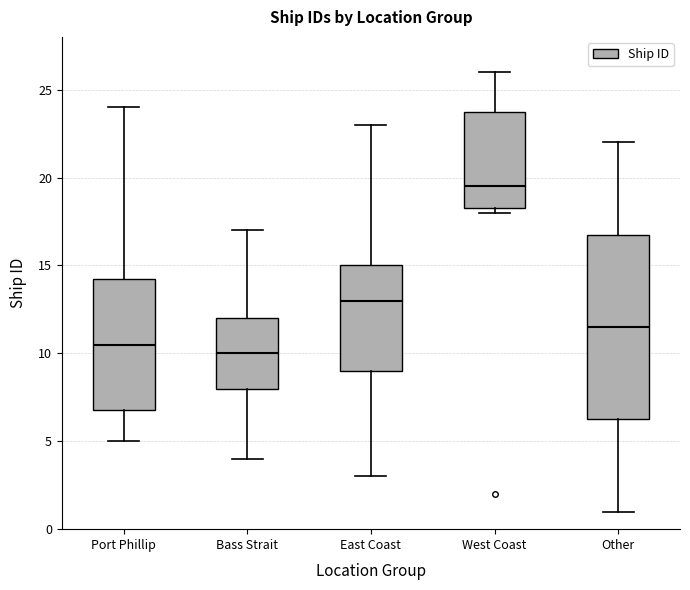

Where is the upper edge of the box for West Coast on the y-axis? The values are not printed on the chart, so give them approximately, as read against the axis.

24.0